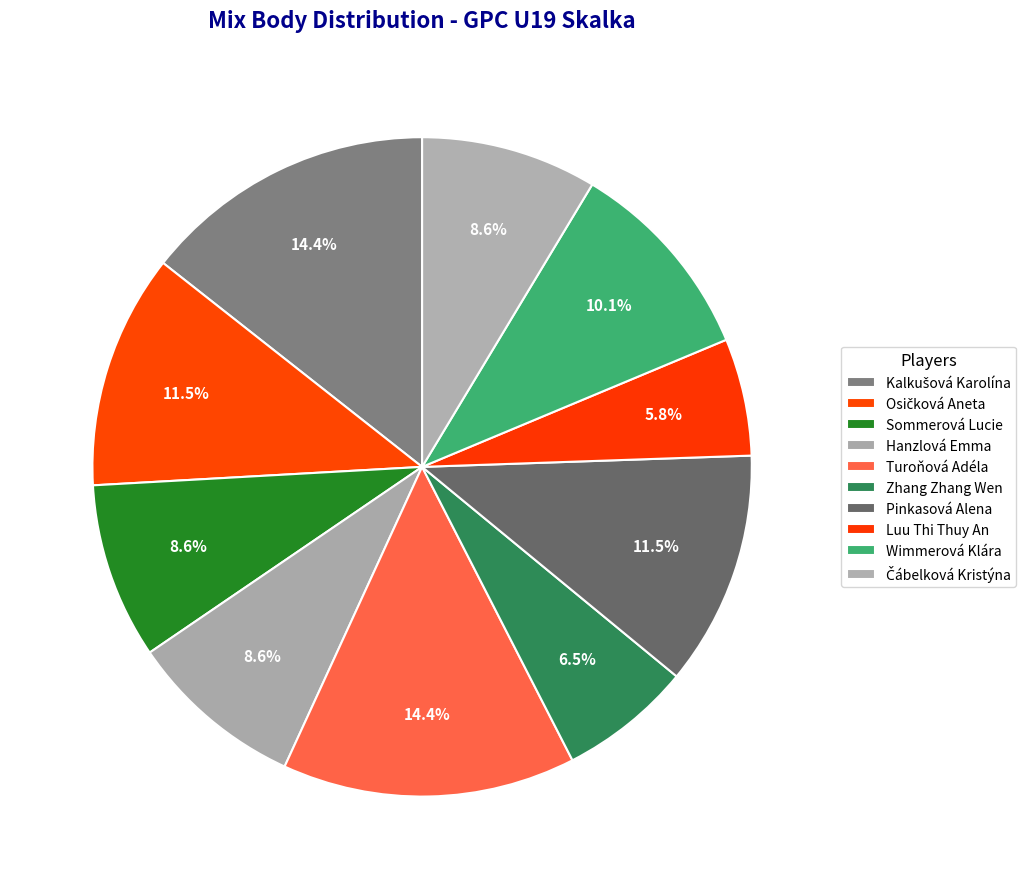

Rank the categories by value from lowest to highest.

Luu Thi Thuy An, Zhang Zhang Wen, Sommerová Lucie, Hanzlová Emma, Čábelková Kristýna, Wimmerová Klára, Osičková Aneta, Pinkasová Alena, Kalkušová Karolína, Turoňová Adéla